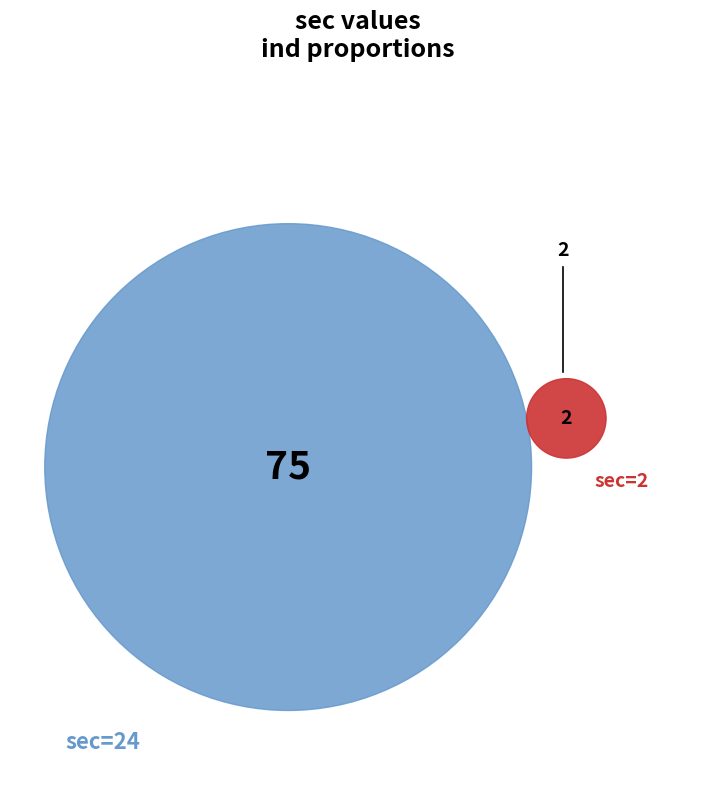

What percentage is the 24 slice, to the nearest percent?

92%